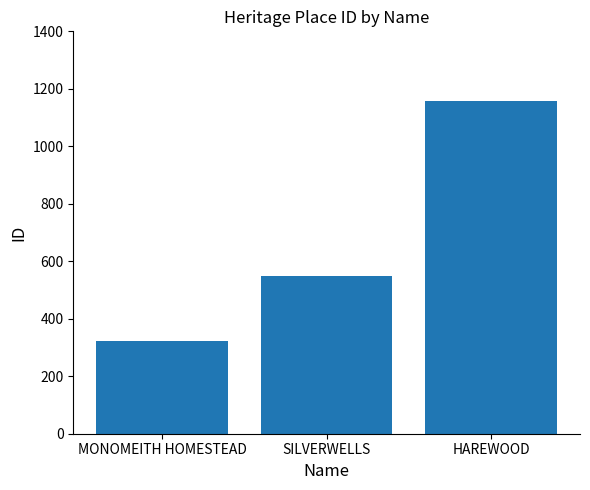

How many bars are there in total?

3